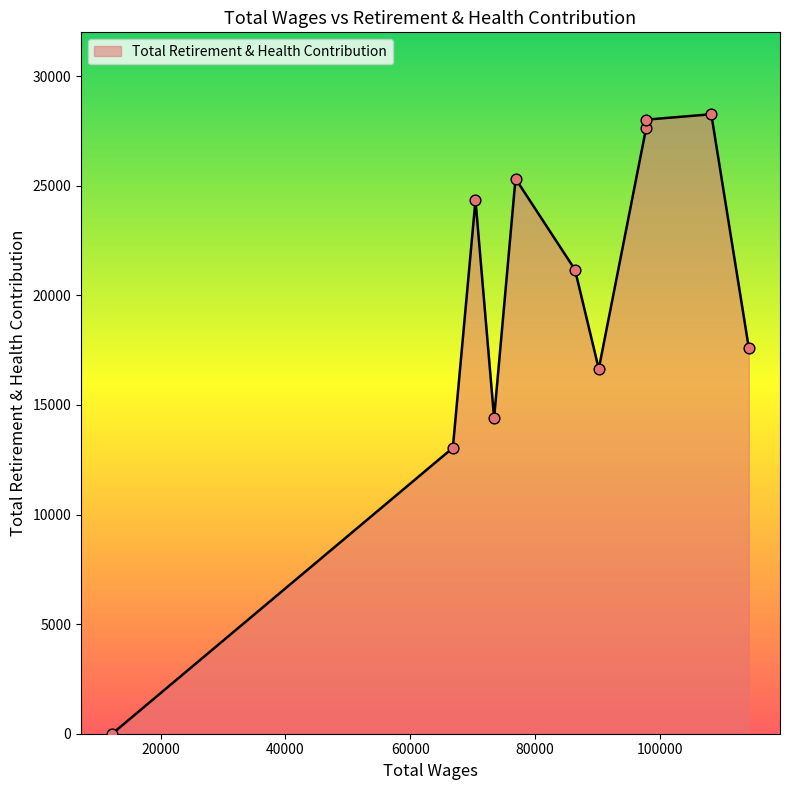

What is the maximum value shown in the chart?

28264